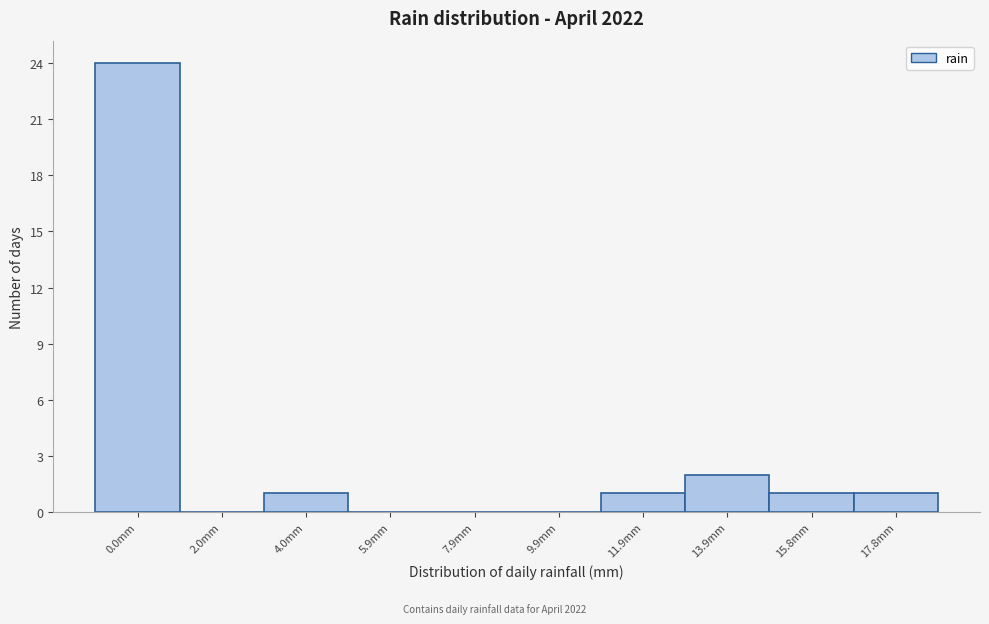

Reading left to right, list all the values displayed in this chart.

0.0mm=24	2.0mm=0	4.0mm=1	5.9mm=0	7.9mm=0	9.9mm=0	11.9mm=1	13.9mm=2	15.8mm=1	17.8mm=1